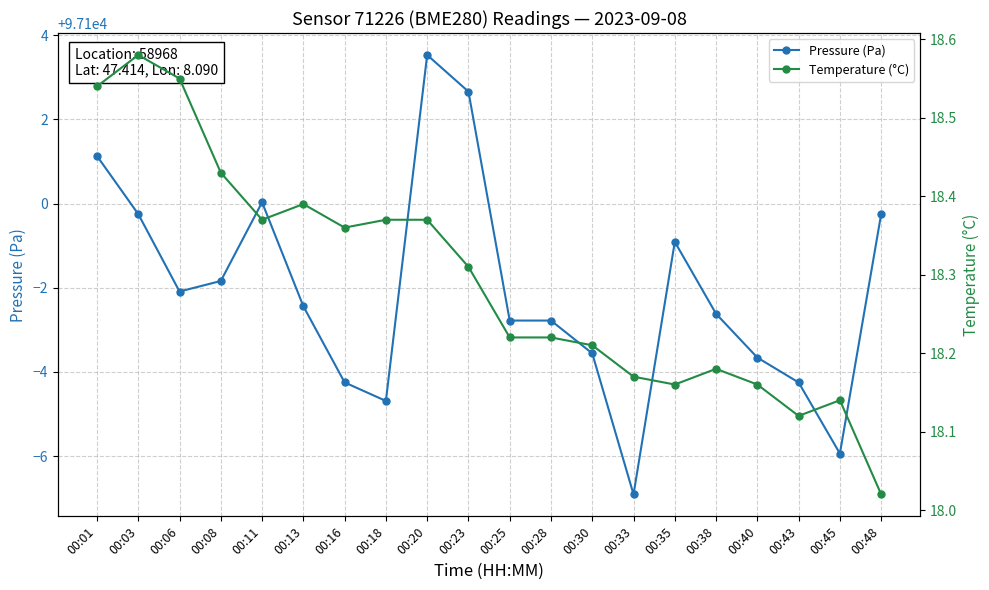

What is the value of the Pressure (Pa) point at the 1st from the left?

97101.1